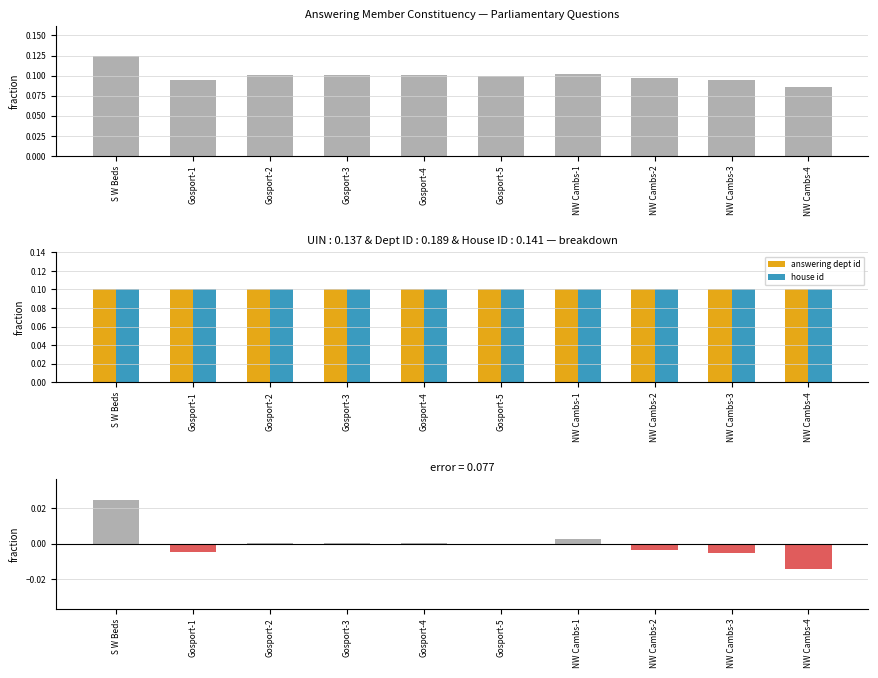

Which series has the widest spread of values?

uin